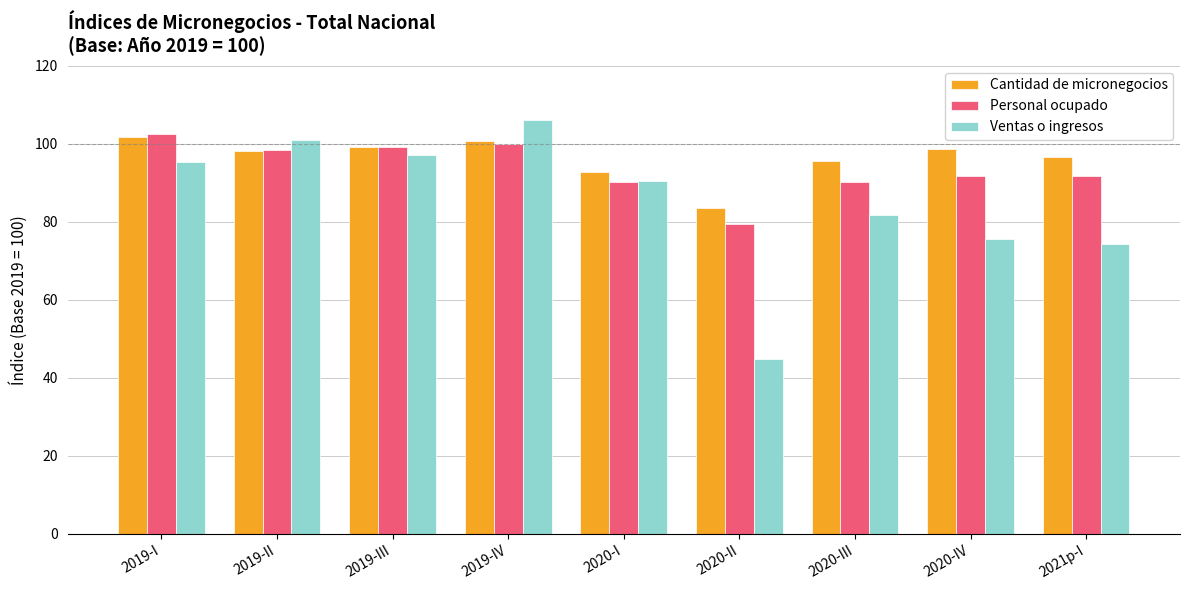

Reading left to right, extract all data points from this chart.

Cantidad de micronegocios: 101.7	98.1	99.3	100.7	92.9	83.6	95.6	98.8	96.7
Personal ocupado: 102.5	98.3	99.1	100.0	90.2	79.5	90.2	91.7	91.7
Ventas o ingresos: 95.4	101.1	97.1	106.2	90.6	44.9	81.8	75.7	74.5